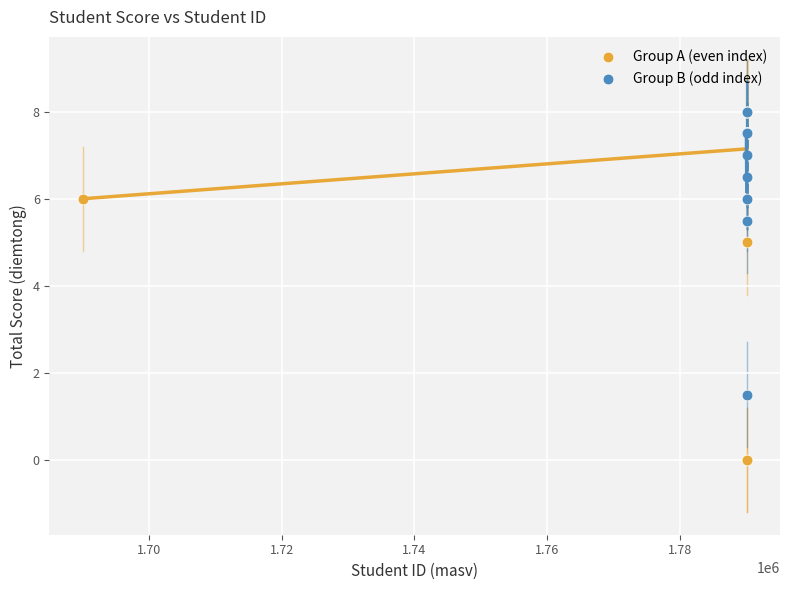

Which series has the widest spread of Y values?

Group A (even index)